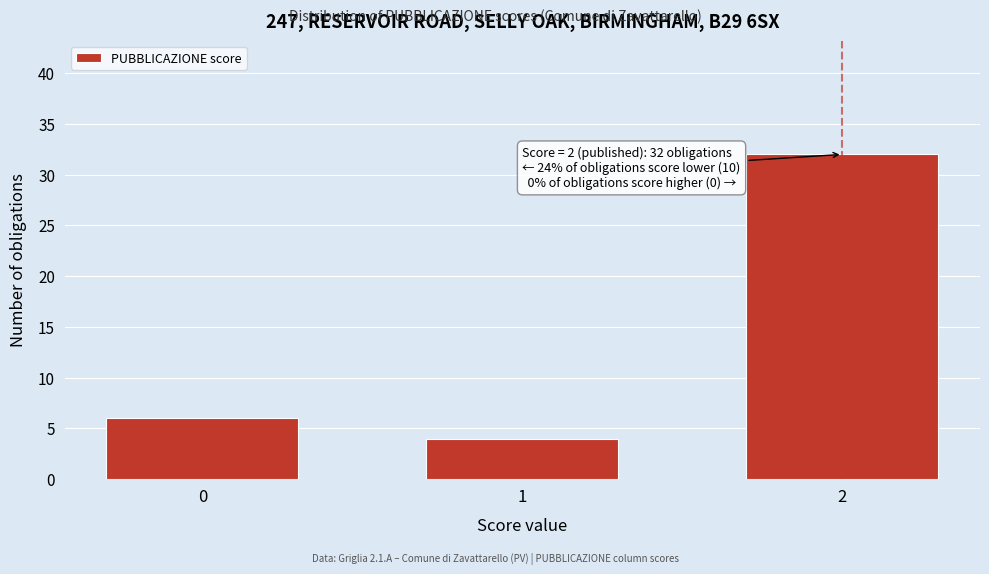

Reading right to left, what are all the values shown in this chart?

32	4	6